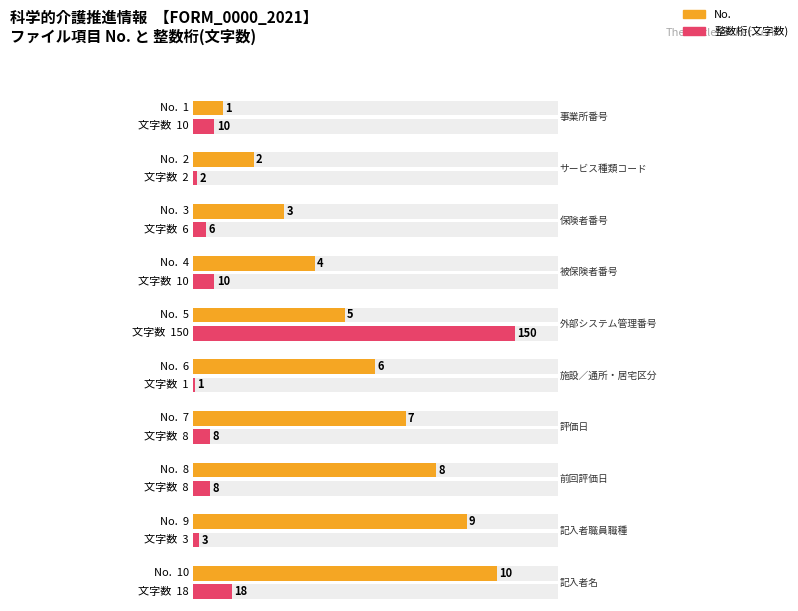

At which label does 整数桁(文字数) first exceed 8?

事業所番号